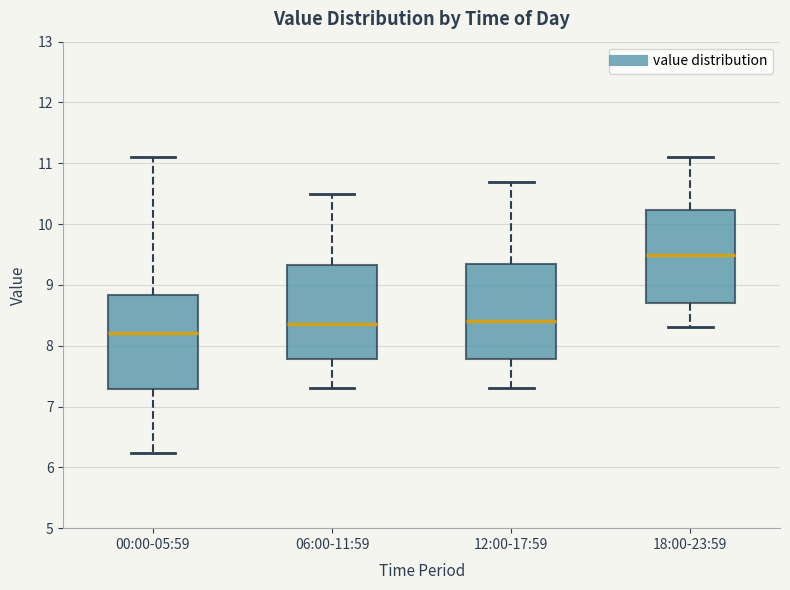

Where does the upper whisker of the box for 00:00-05:59 end on the y-axis? The values are not printed on the chart, so give them approximately, as read against the axis.

11.1